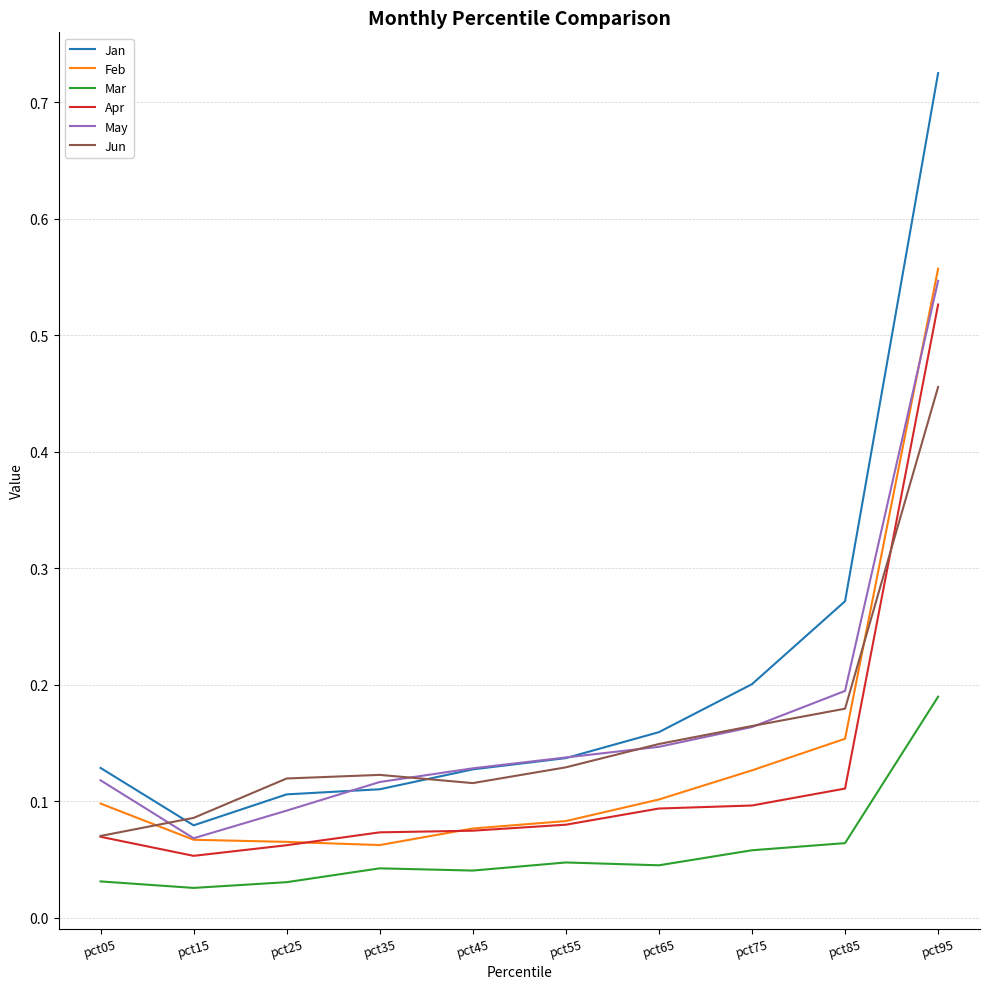

Between pct65 and pct85, which series saw the biggest shift?

Jan